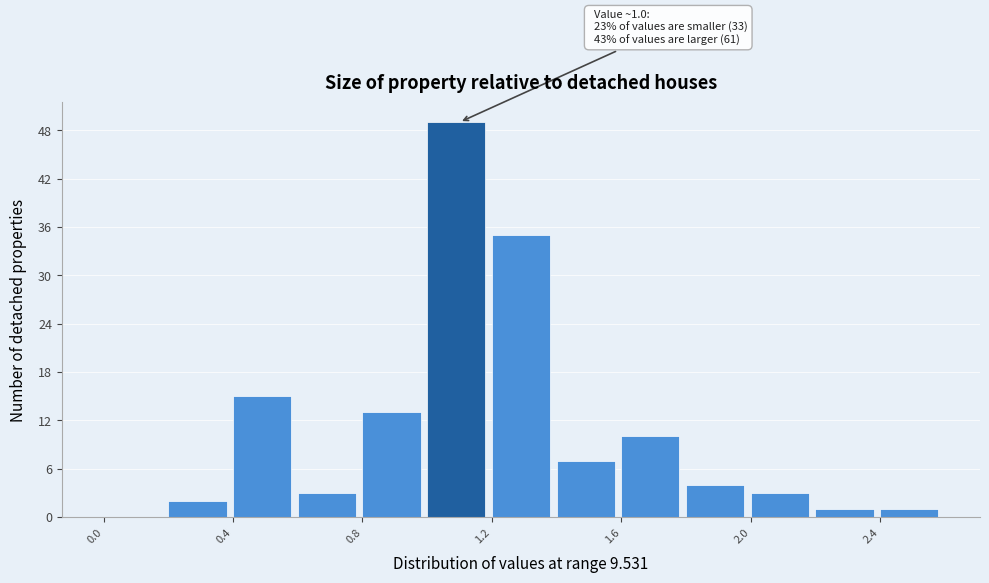

Which range on the x-axis has the tallest bar?

1.0 to 1.2